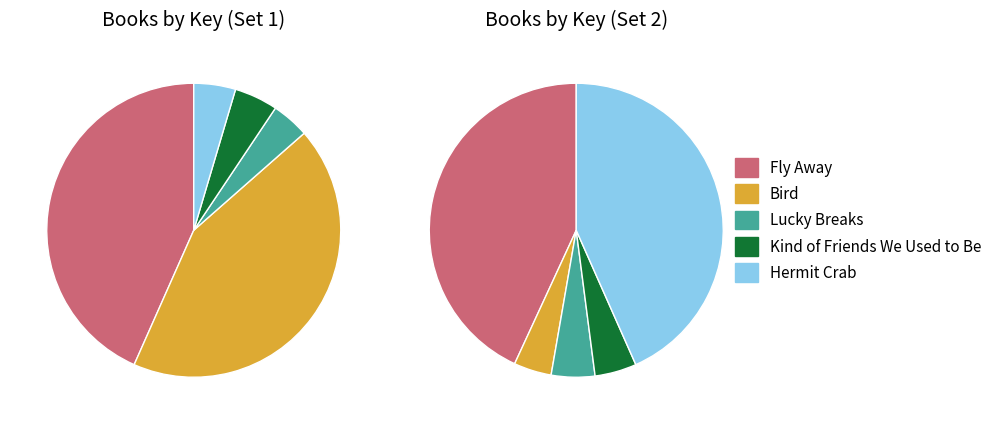

Does Lucky Breaks represent more than half of the total?

No